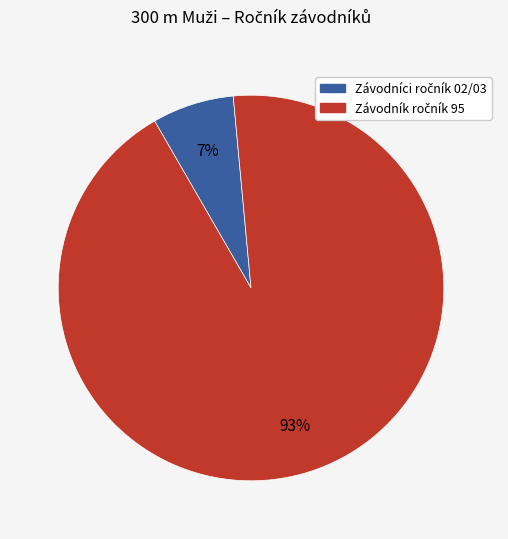

To the nearest percent, what is the average slice percentage?

50%